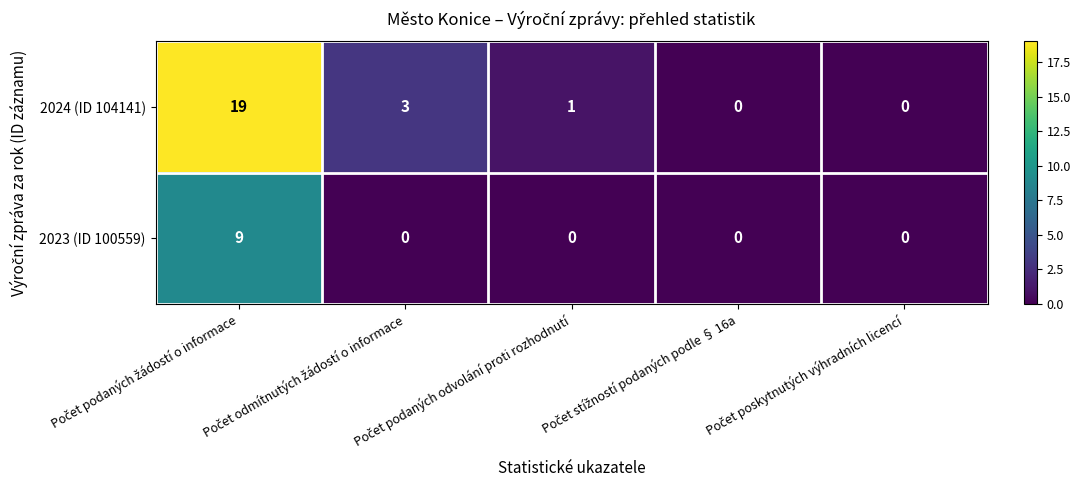

How many data points does each series have?

5